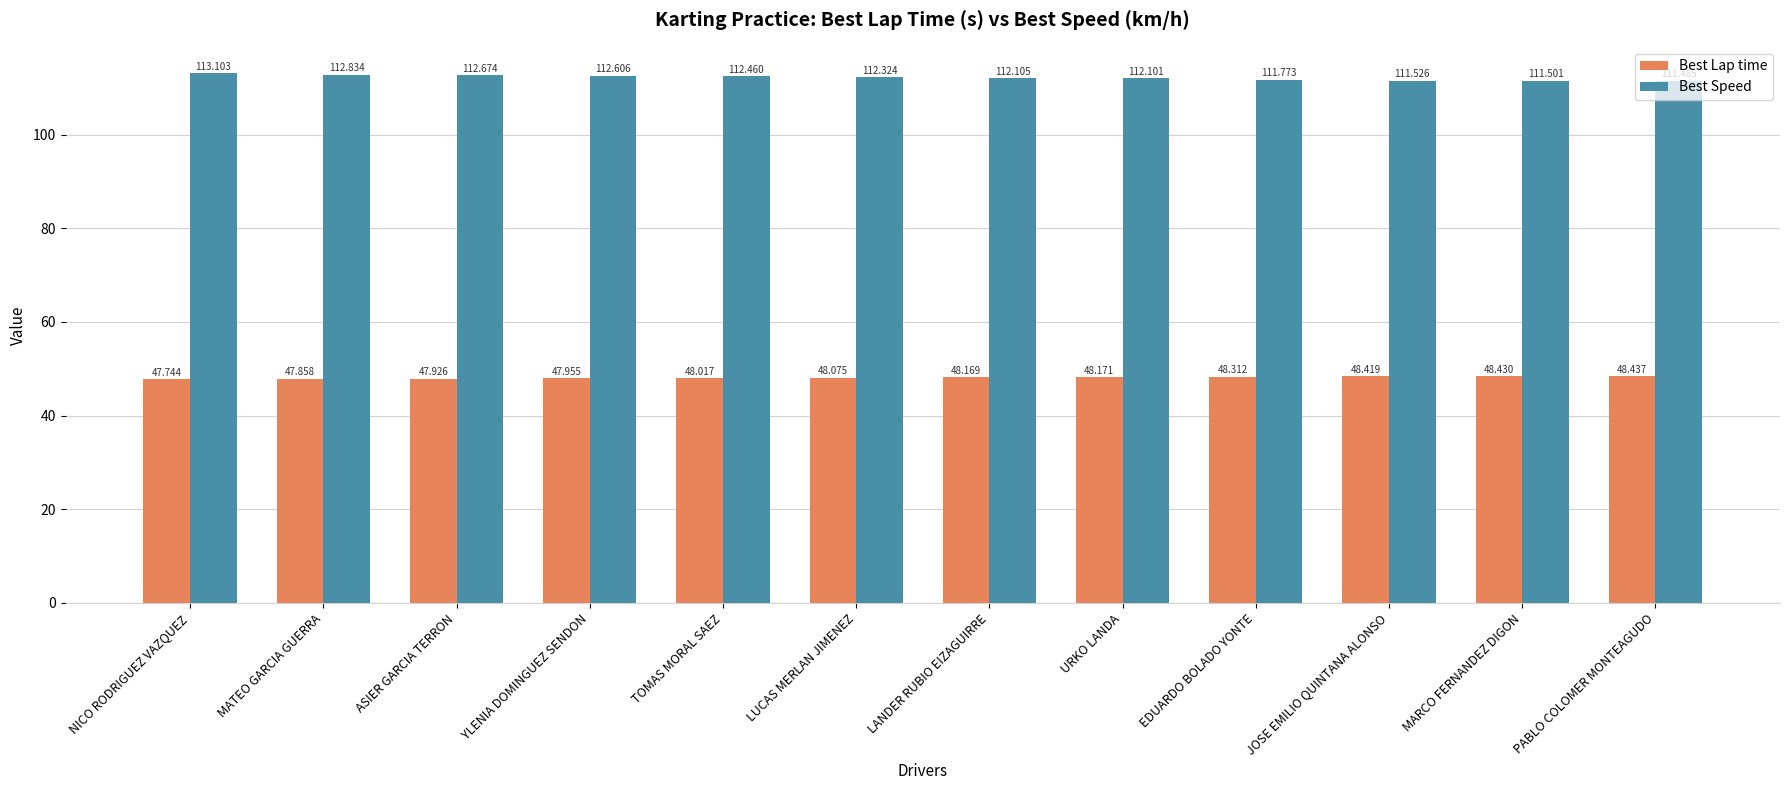

What is the total value across all series at JOSE EMILIO QUINTANA ALONSO?

159.9